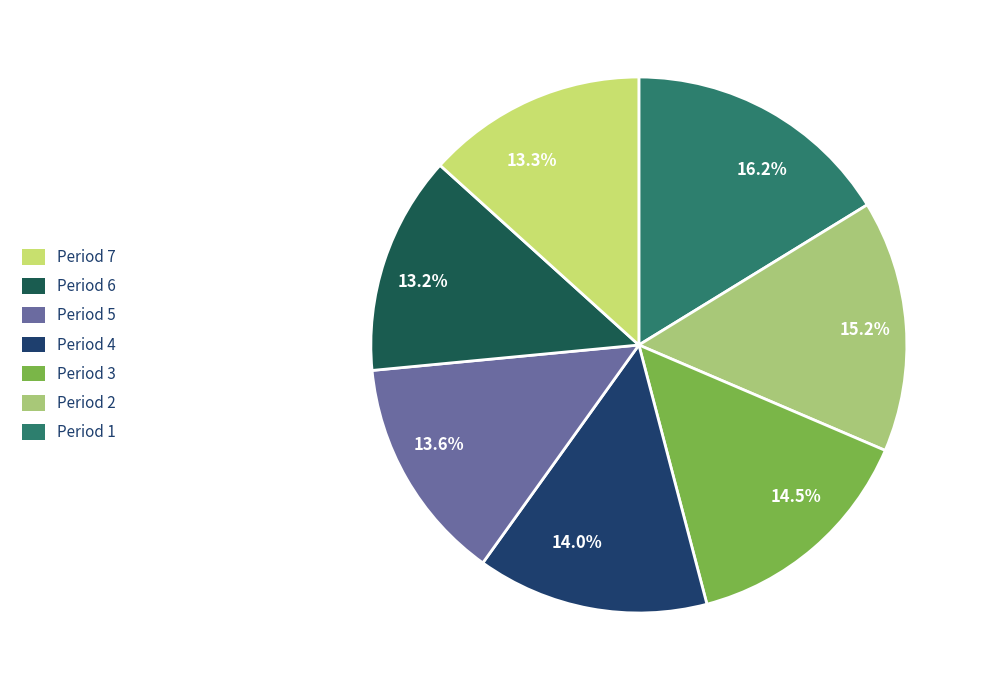

To the nearest percent, what is the average slice percentage?

14%